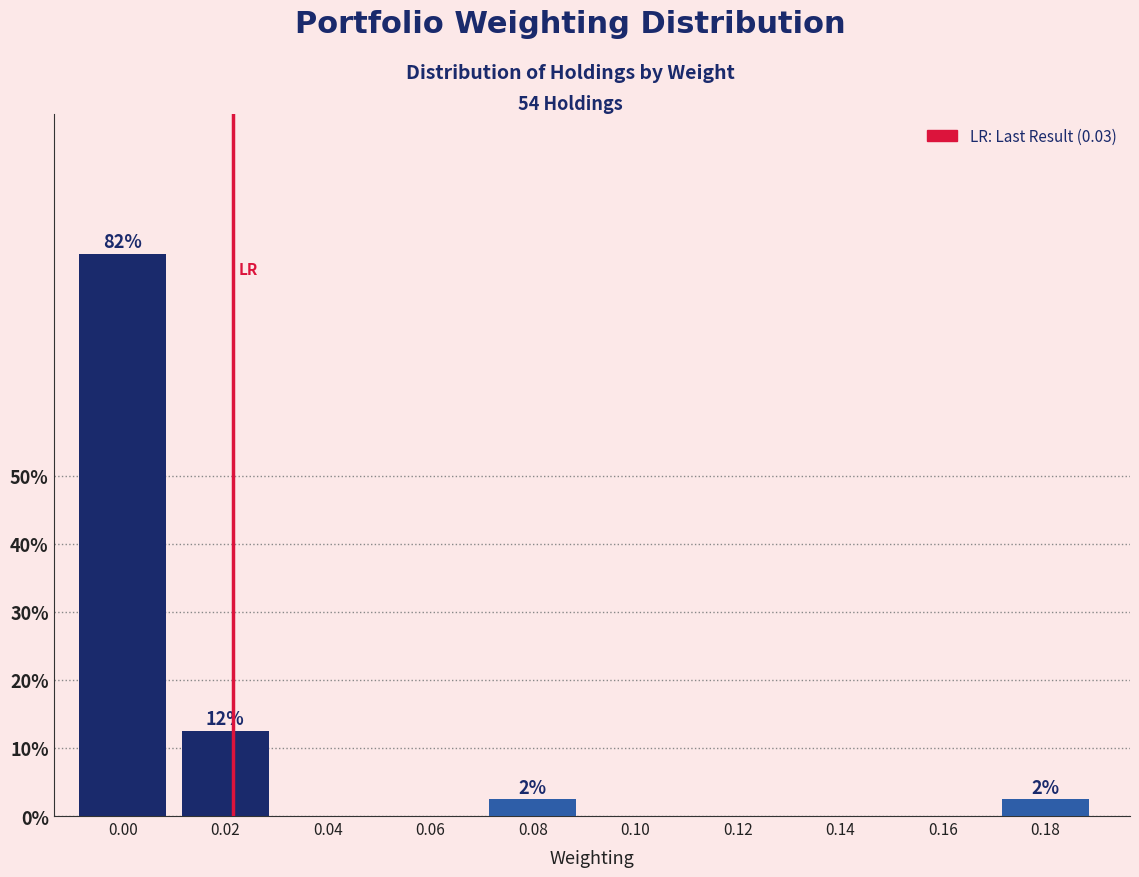

Reading right to left, transcribe all the data shown in this chart.

0.18=2.5	0.16=0.0	0.14=0.0	0.12=0.0	0.10=0.0	0.08=2.5	0.06=0.0	0.04=0.0	0.02=12.5	0.00=82.5